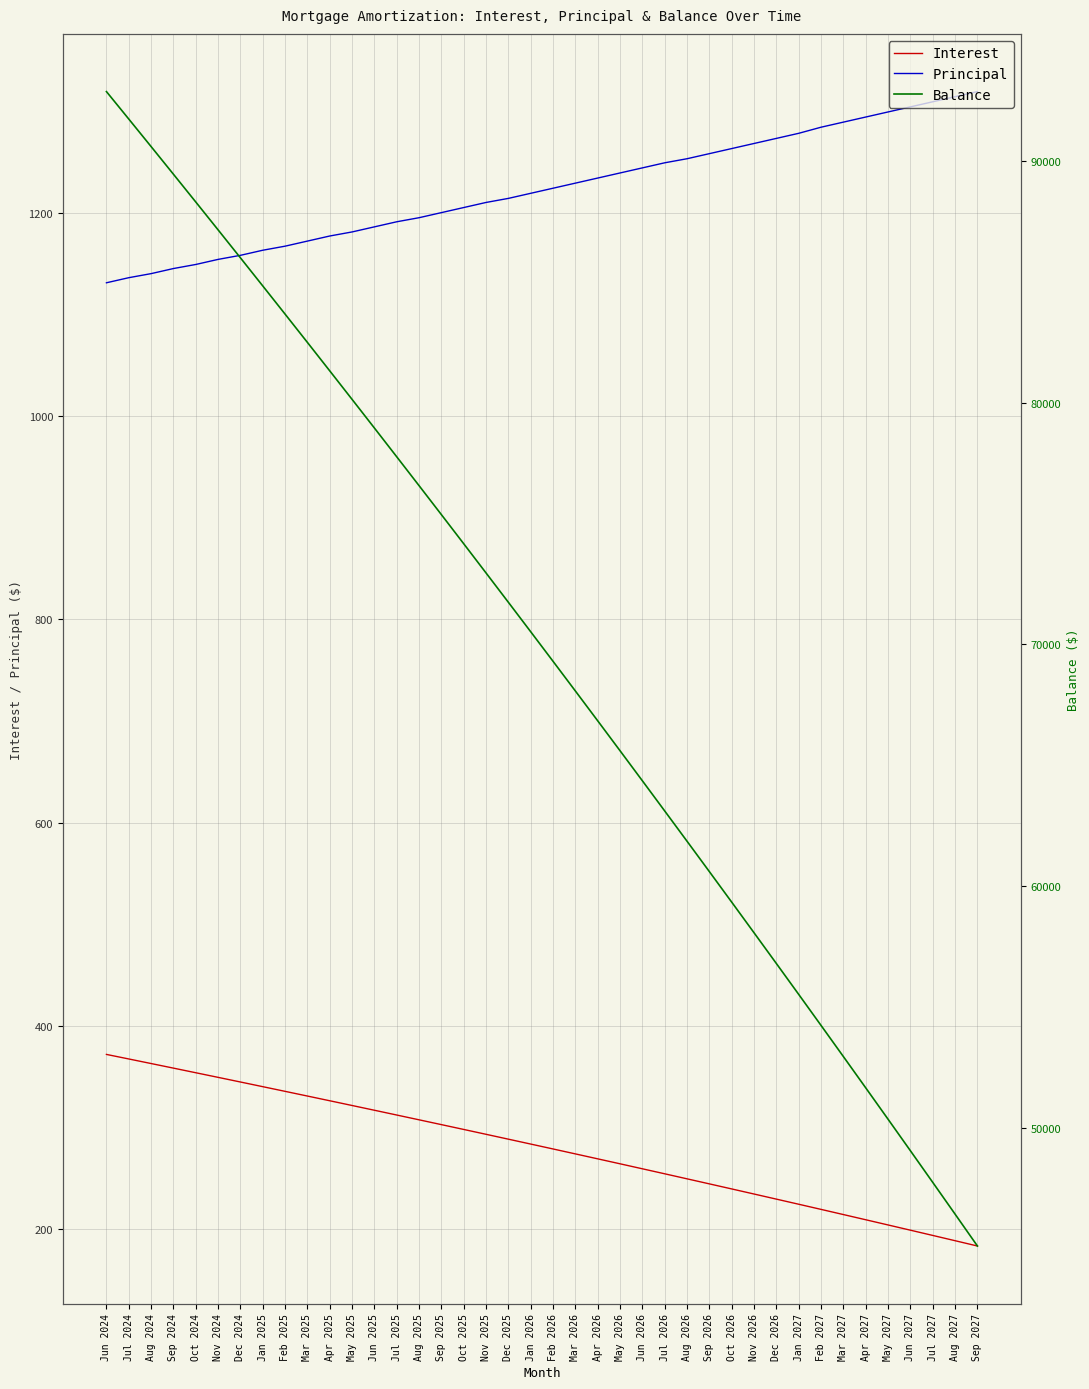

What is the spread (max minus min) of values at Feb 2025?

83336.2